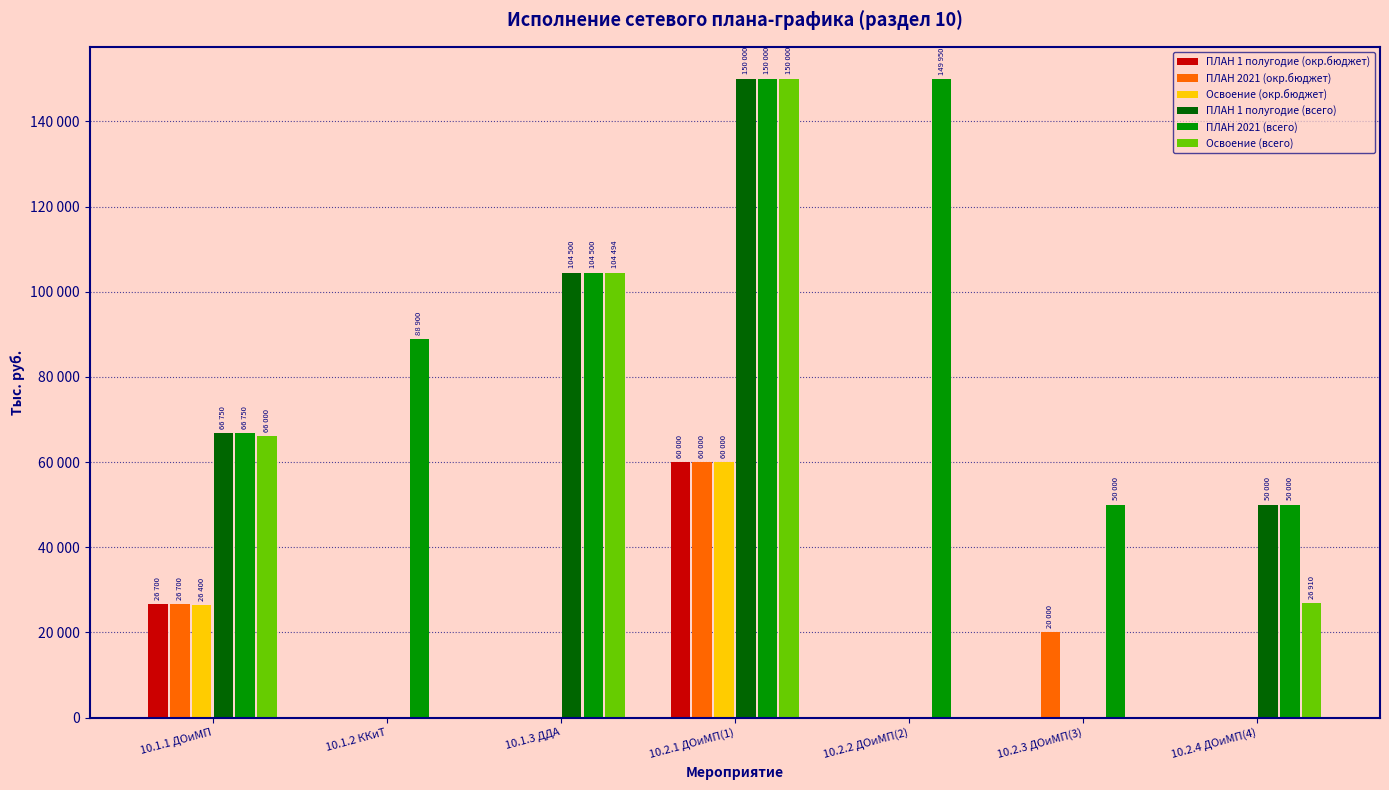

Where does the ПЛАН 2021 (всего) series first go above 88900?

10.1.3 ДДА